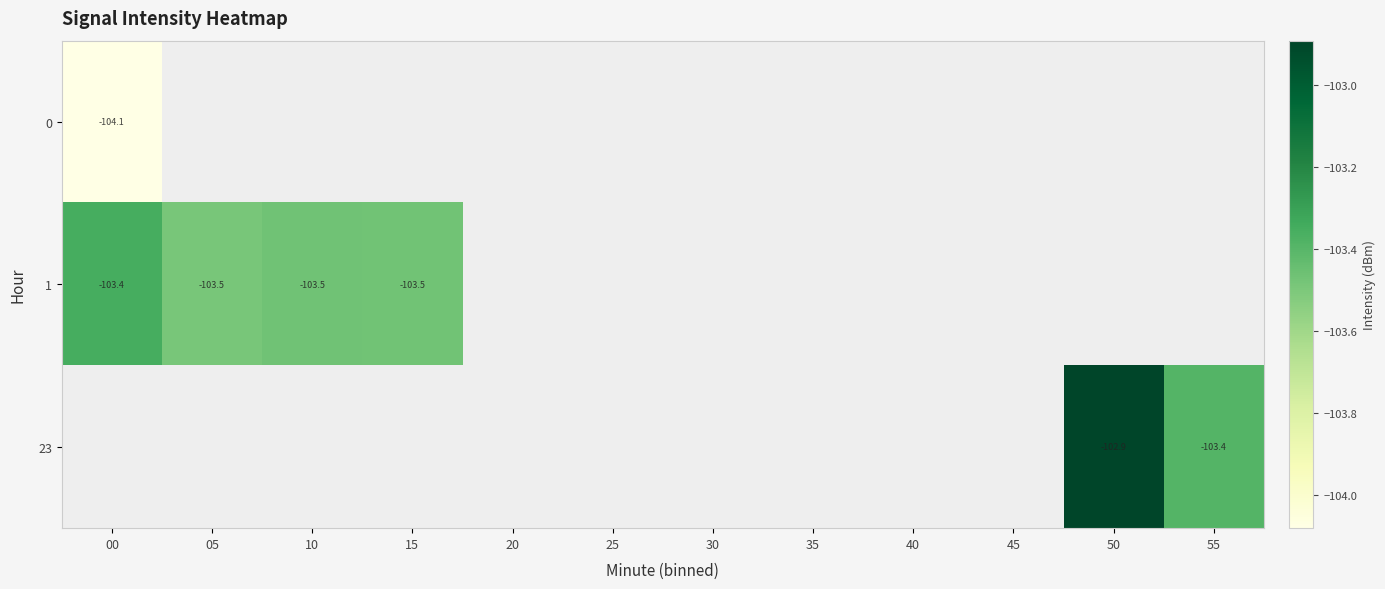

How many series are shown in this chart?

3